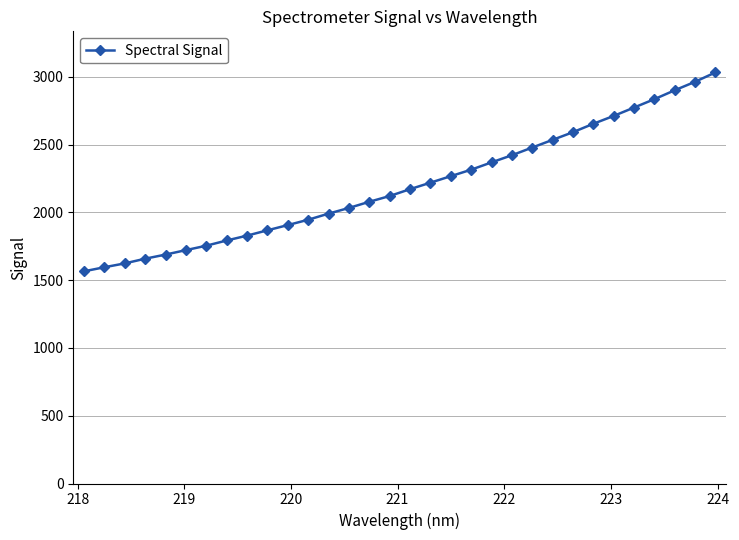

What is the value of the 12th point from the left?

1945.7